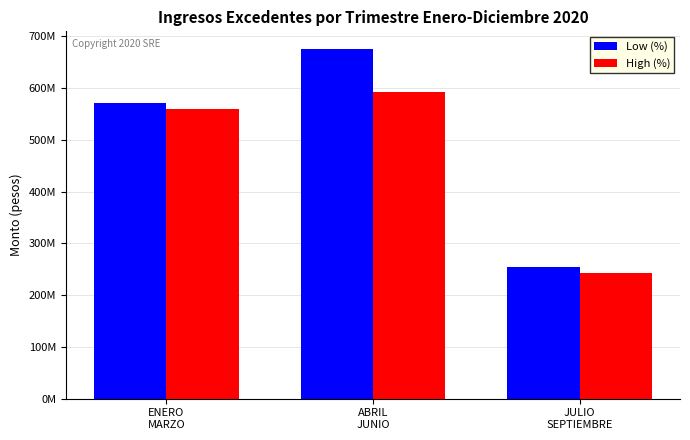

Which category has the lowest value across all series?

JULIO
SEPTIEMBRE